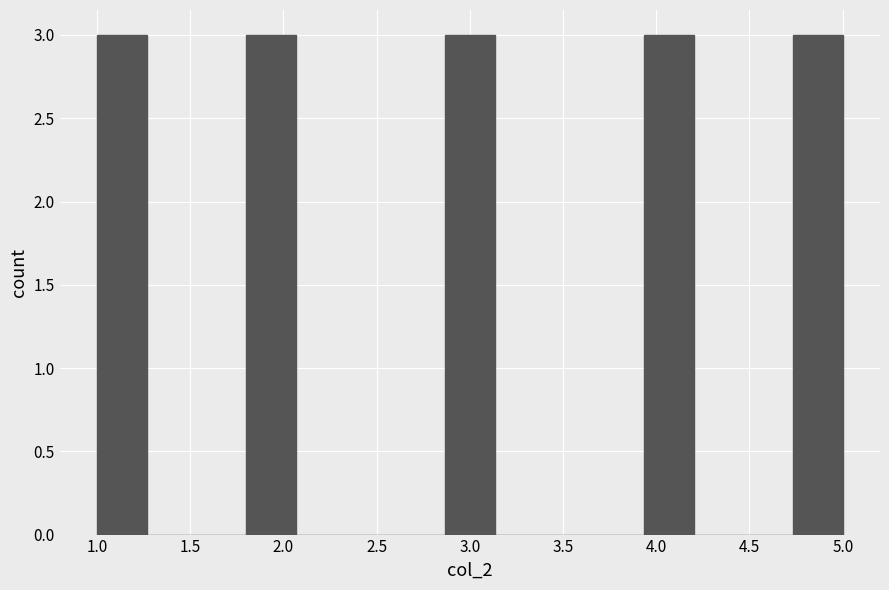

Reading left to right, transcribe this chart: for each bar, give the range it covers on the x-axis and its height. Neither the bar edges nor the heights are printed on the chart, so give them approximately, as read against the axes.

1.00 to 1.25: 3
1.25 to 1.55: 0
1.55 to 1.80: 0
1.80 to 2.05: 3
2.05 to 2.35: 0
2.35 to 2.60: 0
2.60 to 2.85: 0
2.85 to 3.15: 3
3.15 to 3.40: 0
3.40 to 3.65: 0
3.65 to 3.95: 0
3.95 to 4.20: 3
4.20 to 4.45: 0
4.45 to 4.75: 0
4.75 to 5.00: 3